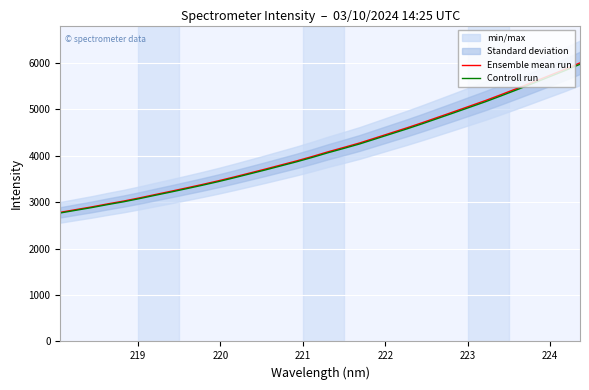

What is the maximum value for Controll run?

5965.6